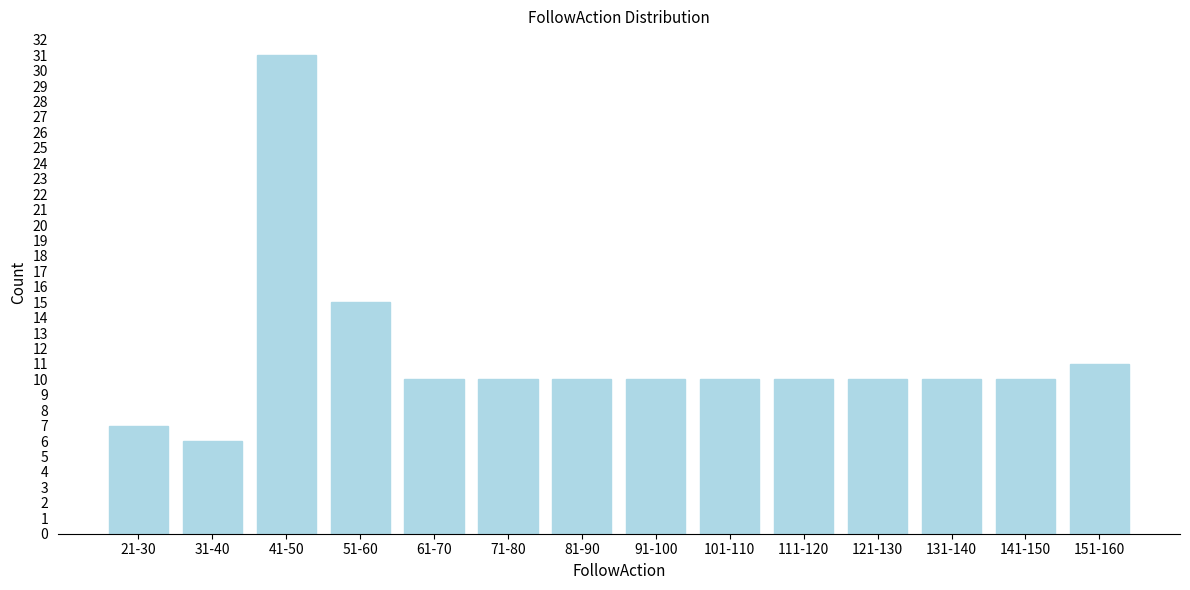

Reading right to left, what are all the values shown in this chart?

151-160=11	141-150=10	131-140=10	121-130=10	111-120=10	101-110=10	91-100=10	81-90=10	71-80=10	61-70=10	51-60=15	41-50=31	31-40=6	21-30=7